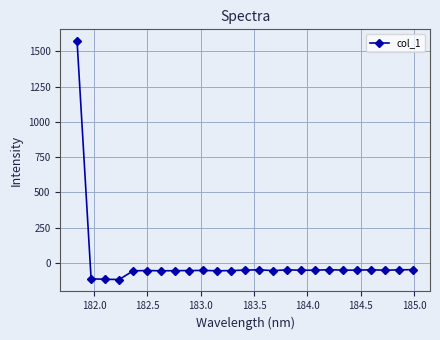

What is the value of the 11th point from the left?

-56.6